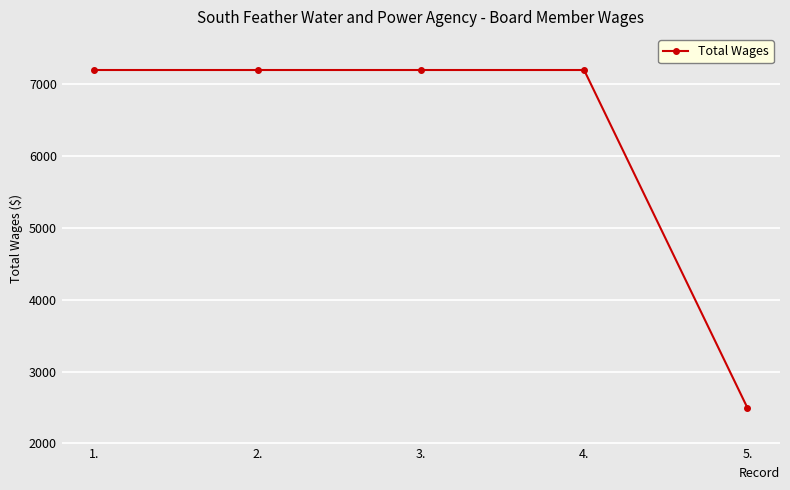

The chart shows a value of 7200 at 4.. True or false?

True